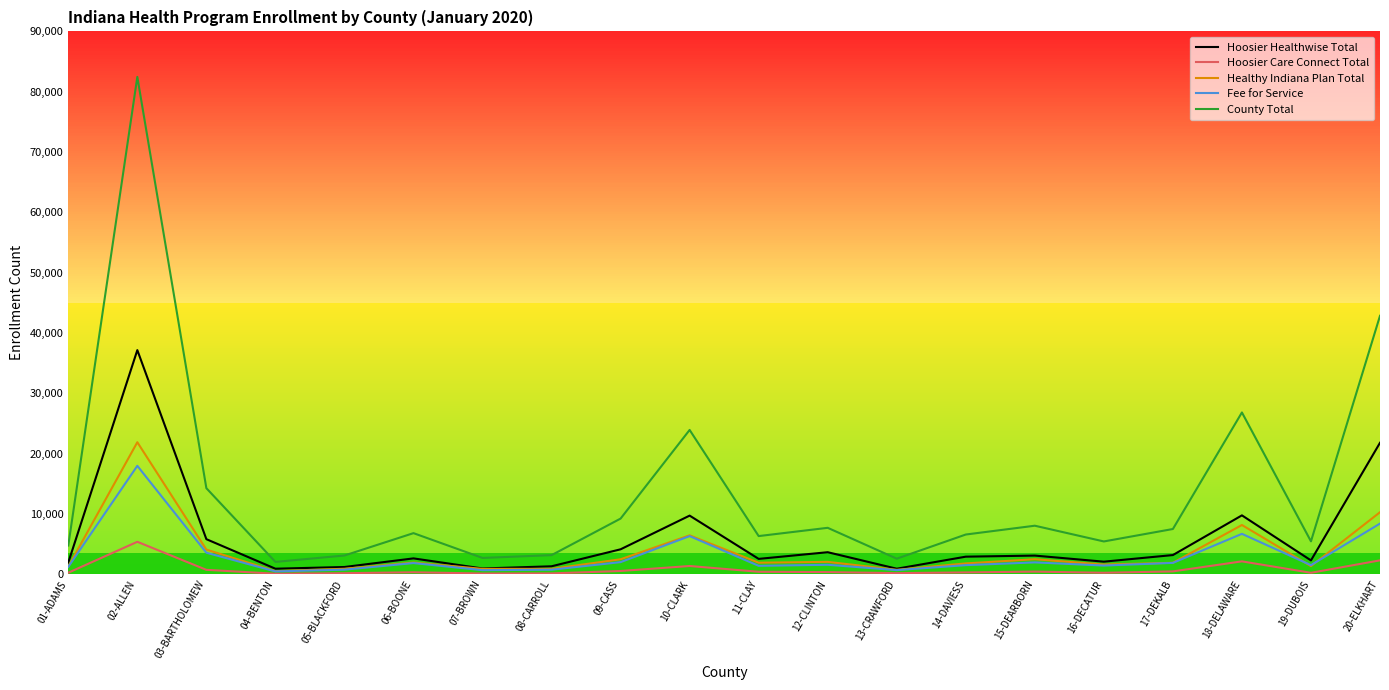

Rank the series by their maximum value, from lowest to highest.

Hoosier Care Connect Total, Fee for Service, Healthy Indiana Plan Total, Hoosier Healthwise Total, County Total